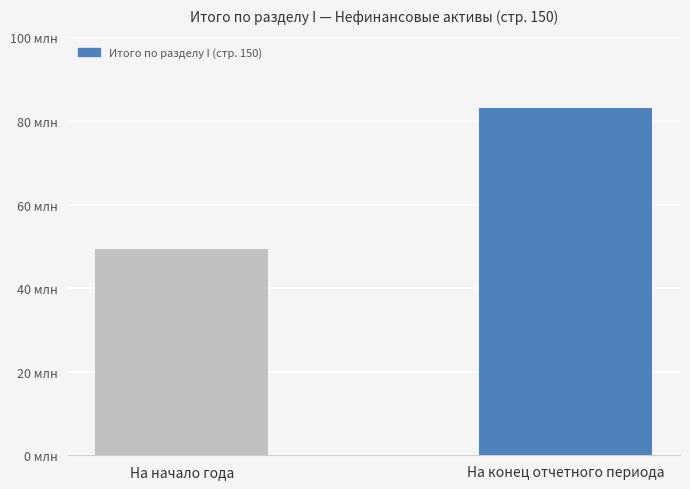

What is the label of the 1st bar from the left?

На начало года